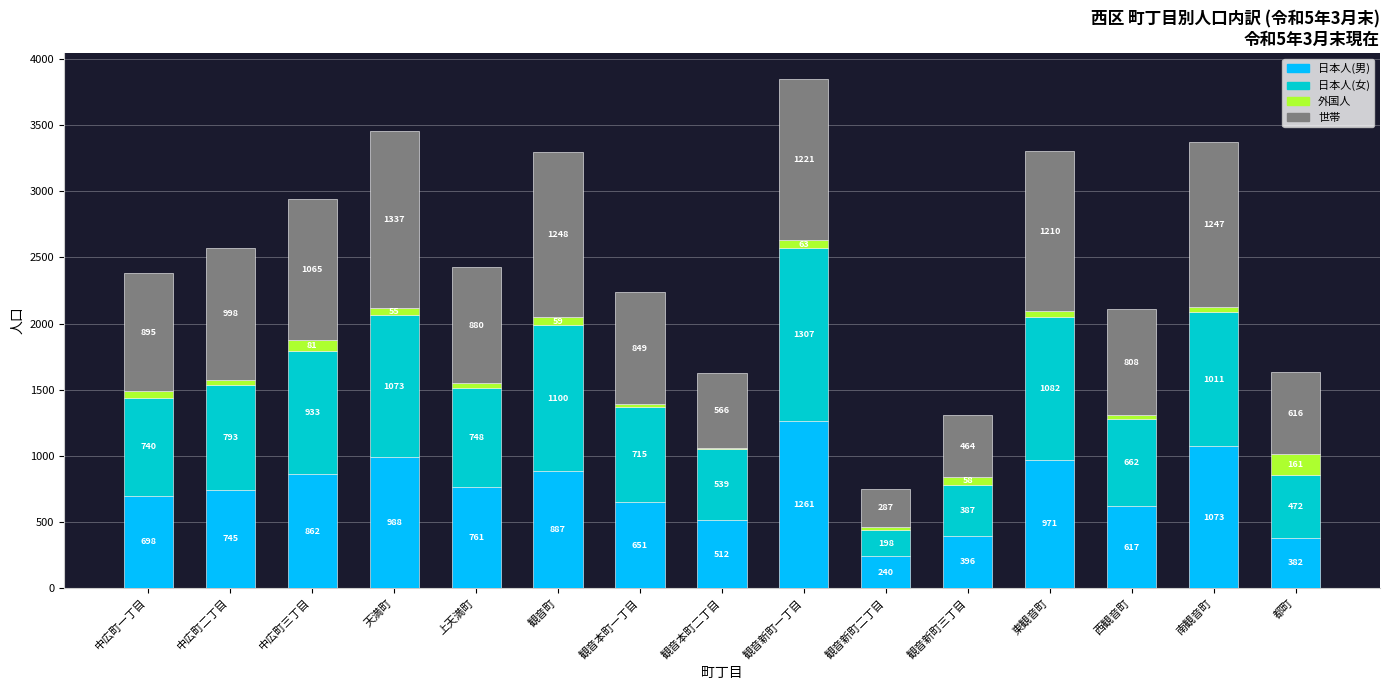

Are the bars grouped side by side (vs. stacked)?

No